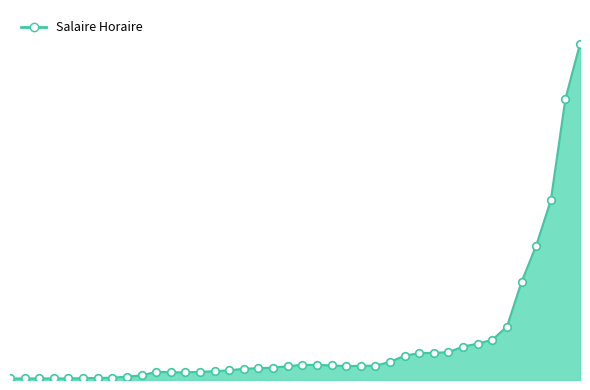

Is this an area chart (filled region under the line)?

Yes